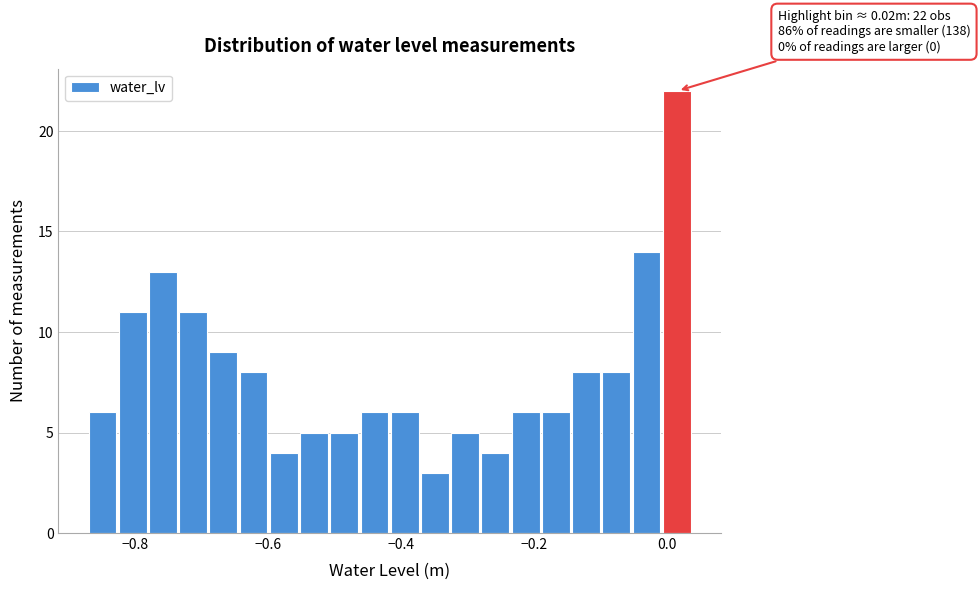

Around what value on the x-axis is the tallest bar? Give the approximate position of its centre, as read against the axis.

0.02